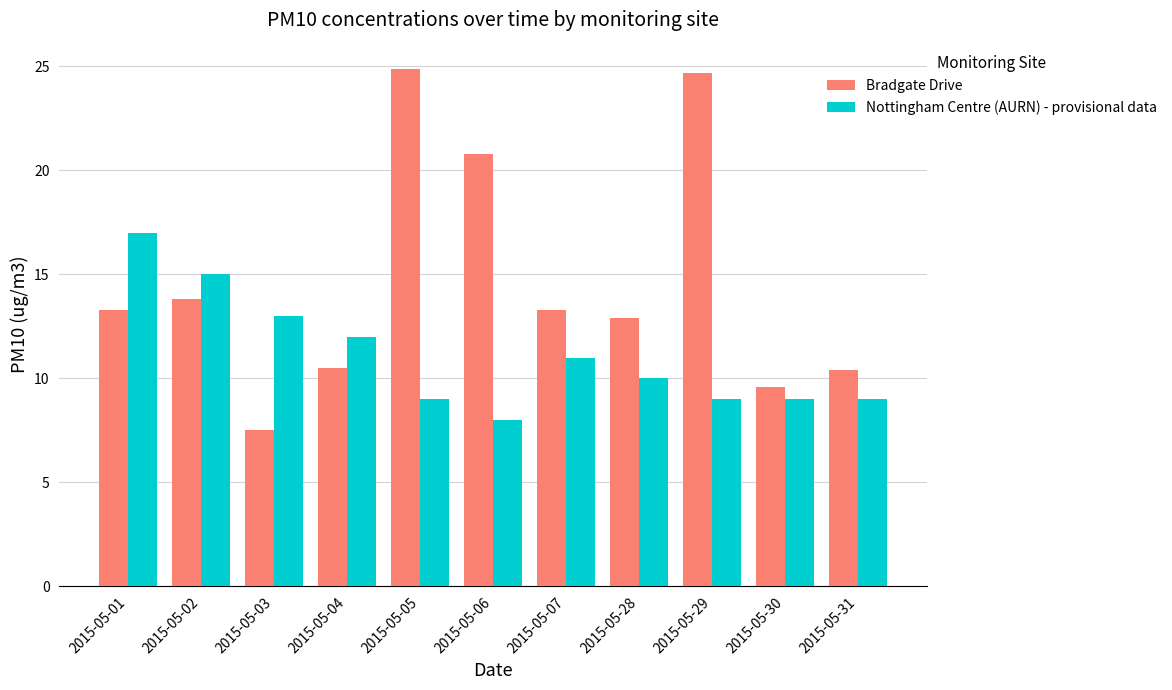

What value does the Nottingham Centre (AURN) - provisional data series have at 2015-05-29?

9.0